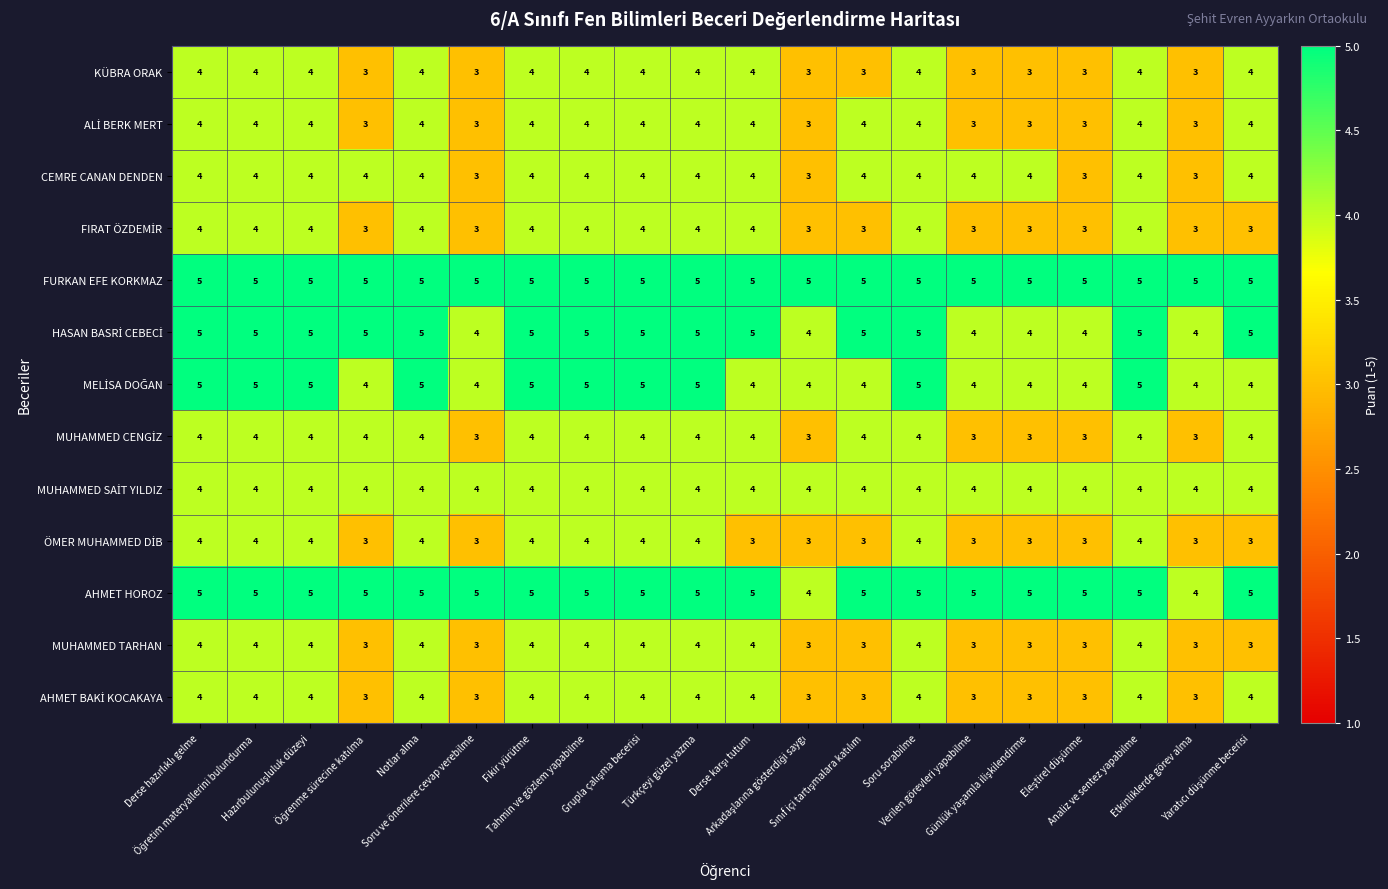

What is the sum of all MUHAMMED TARHAN values?

71